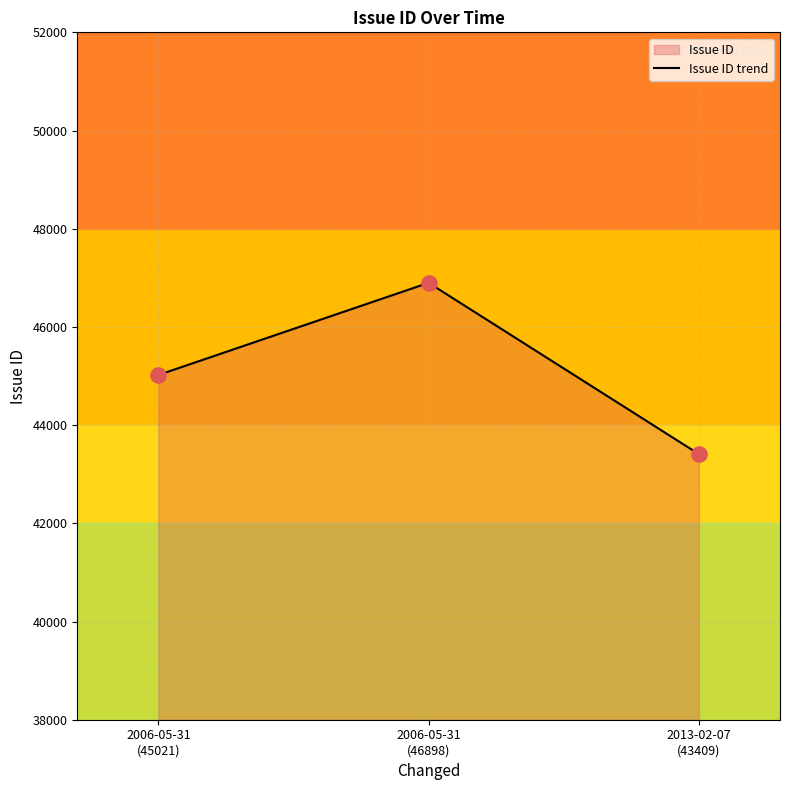

What is the ratio of the value at 2006-05-31
(46898) to the value at 2013-02-07
(43409)?

1.1